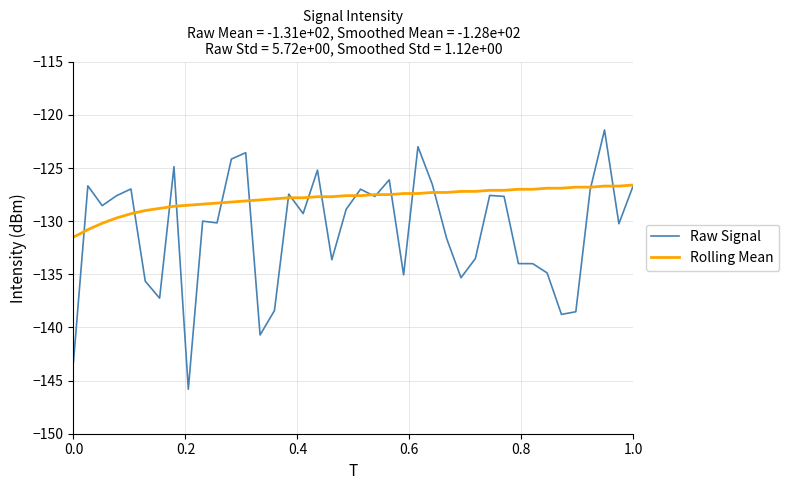

Which series has the widest spread of values?

Raw Signal